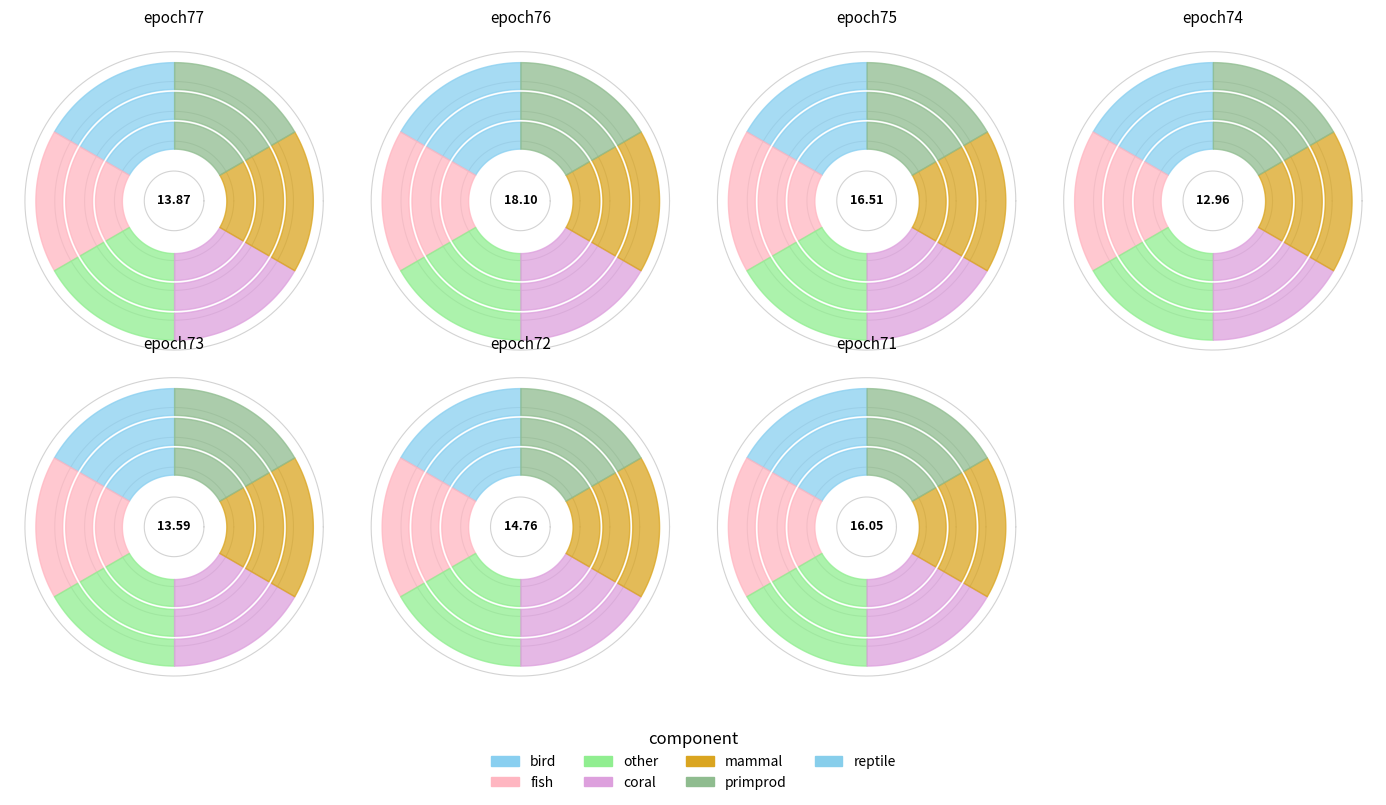

How many segments does this pie chart have?

7